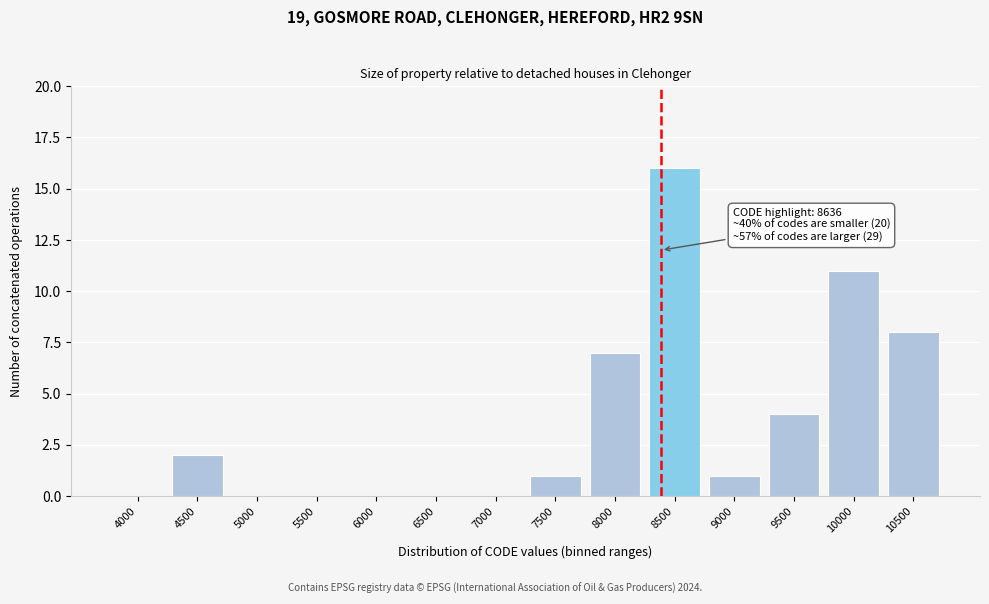

Reading left to right, extract all data points from this chart.

4000=0	4500=2	5000=0	5500=0	6000=0	6500=0	7000=0	7500=1	8000=7	8500=16	9000=1	9500=4	10000=11	10500=8